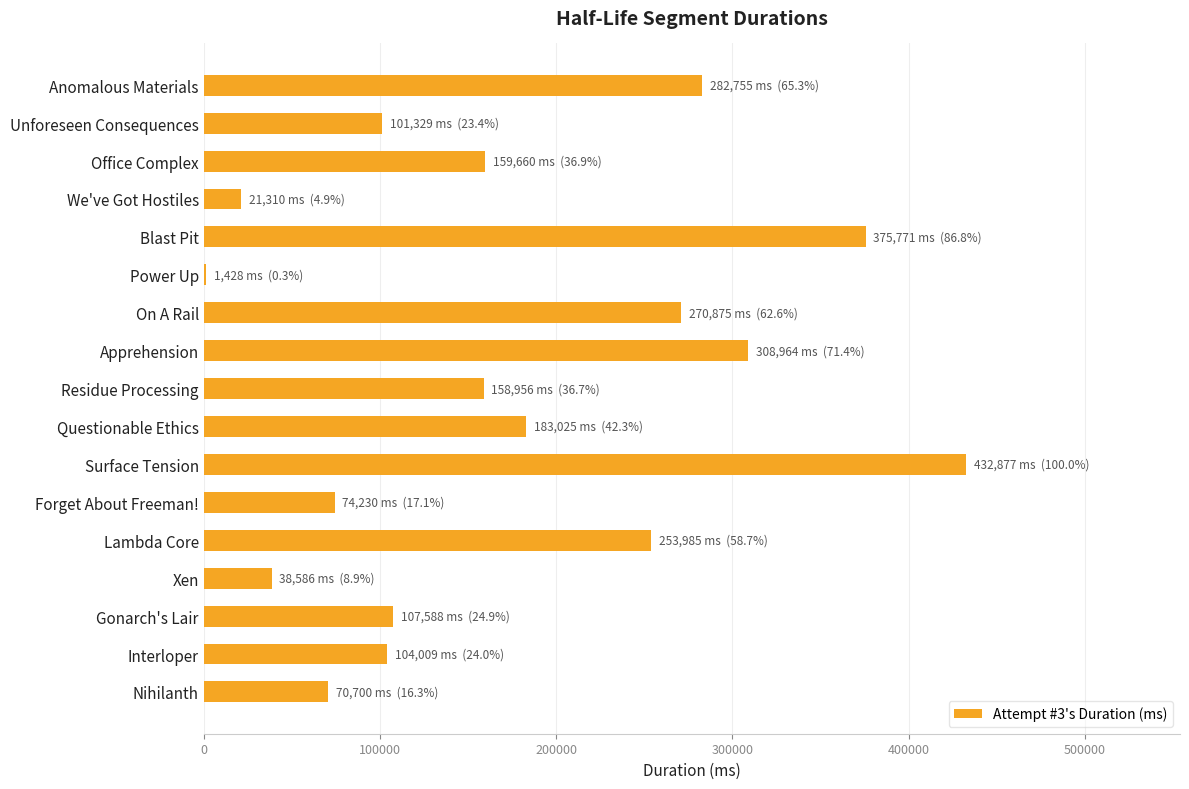

At which category does the chart reach its peak across all series?

Surface Tension